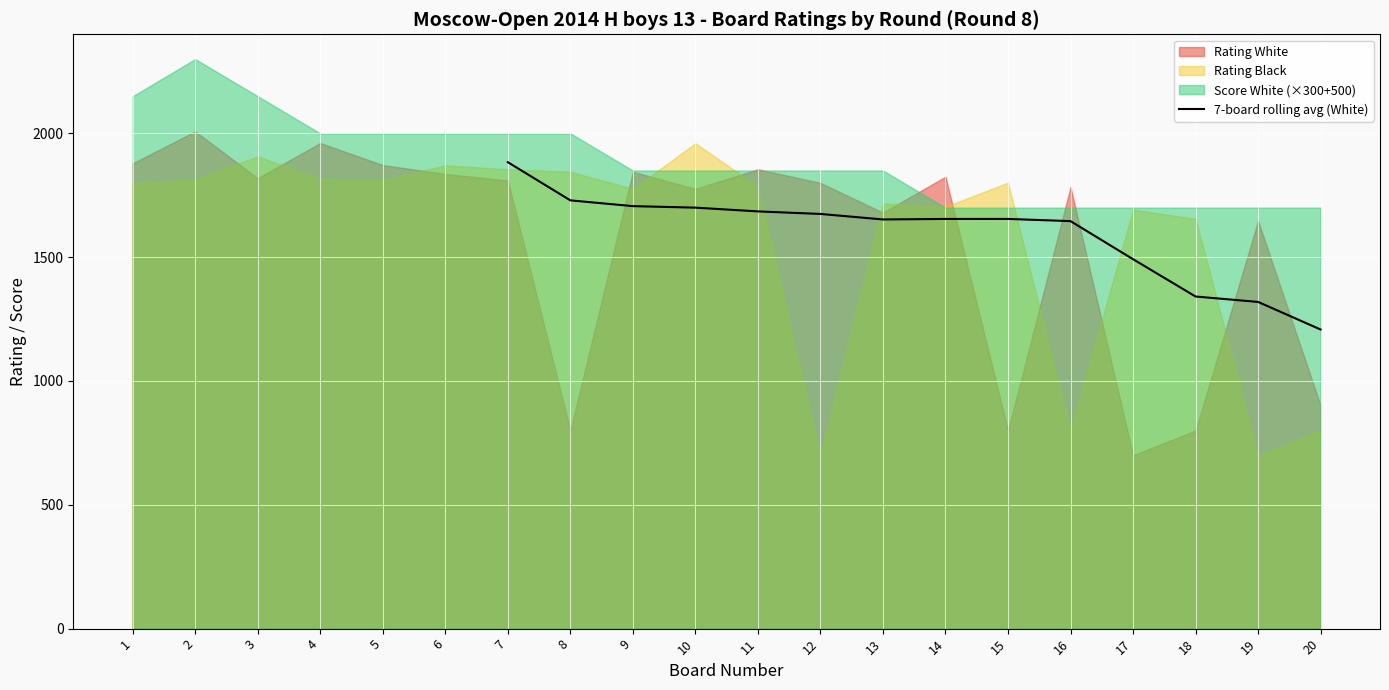

The value of 7-board rolling avg (White) at 15 is 1654.4. True or false?

True